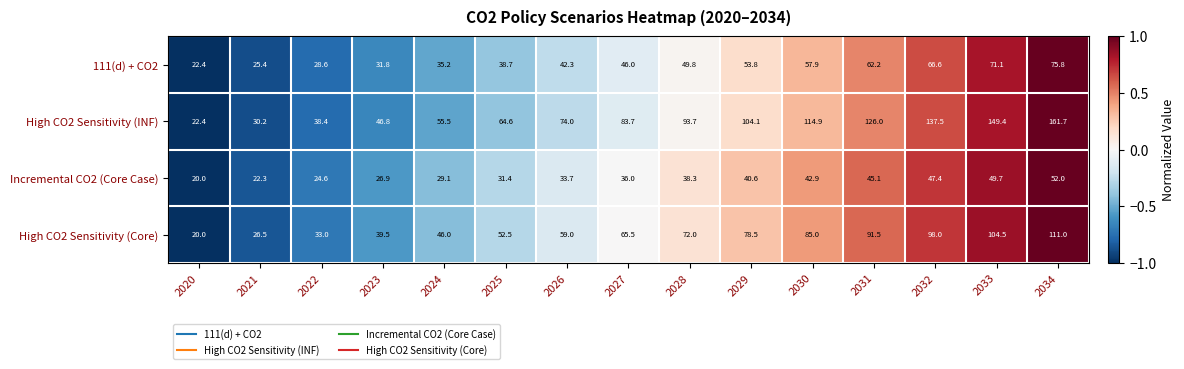

Which category has the highest value across all series?

2034